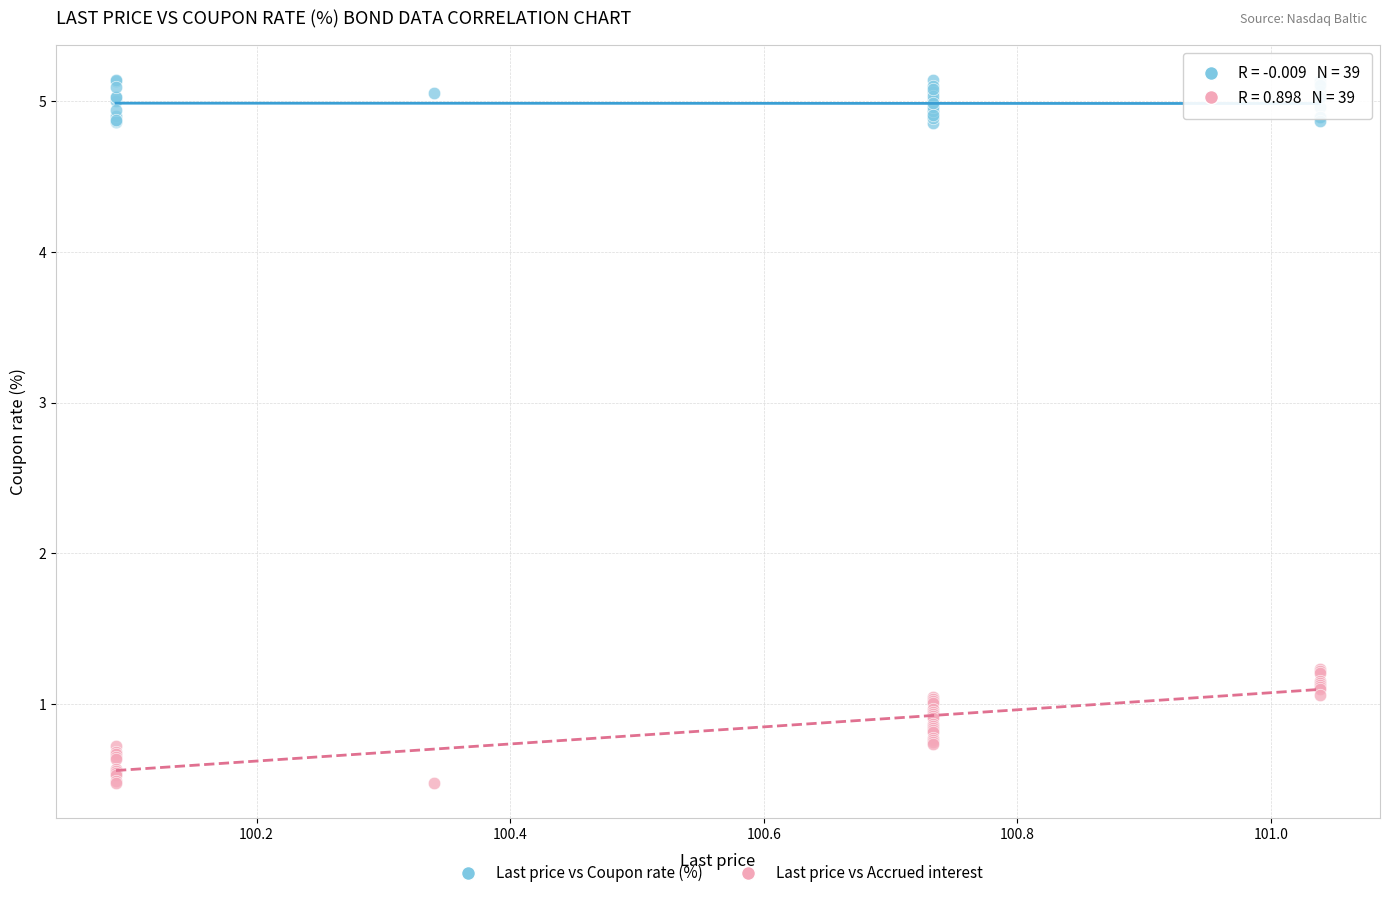

Which series reaches the minimum Y coordinate?

Last price vs Accrued interest